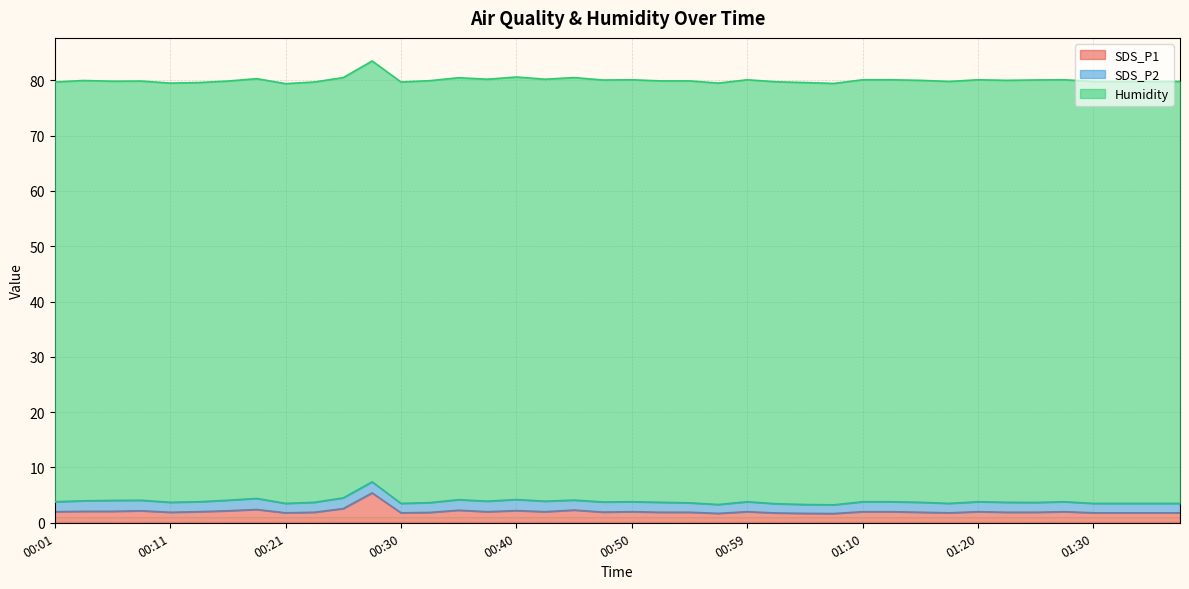

What is the total value across all series at 00:28?

83.5